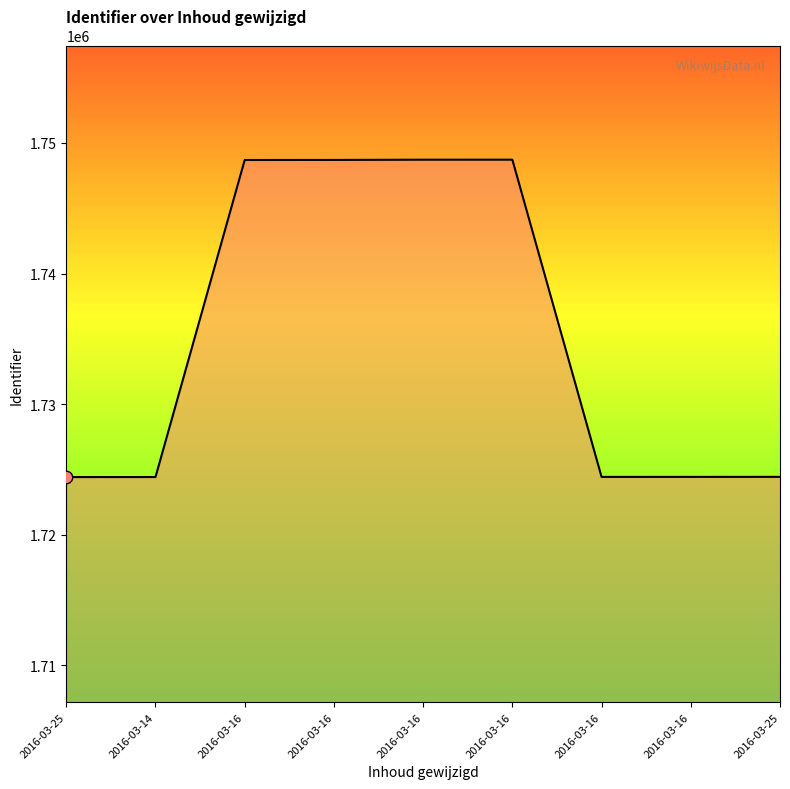

What is the change in value from 2016-03-16 to 2016-03-16?

-24267